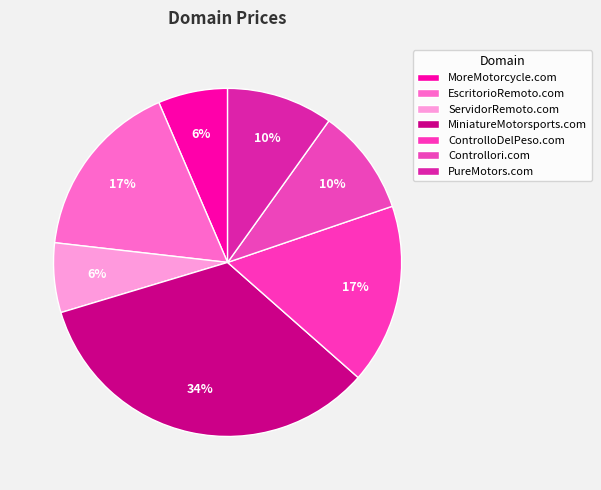

What is the ratio of the value at EscritorioRemoto.com to the value at ServidorRemoto.com?

2.6